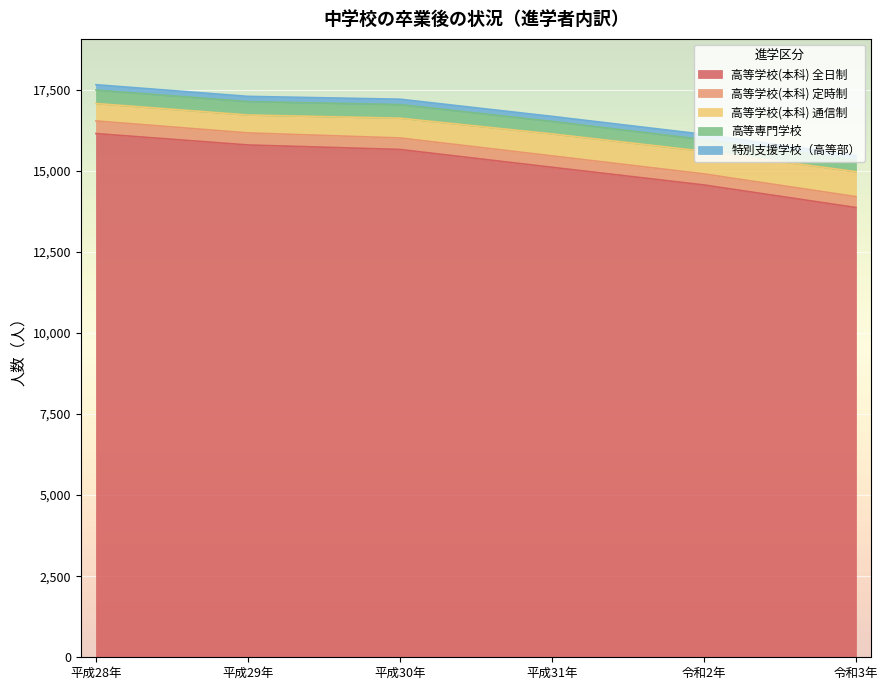

Does the chart display data point markers on the line(s)?

No